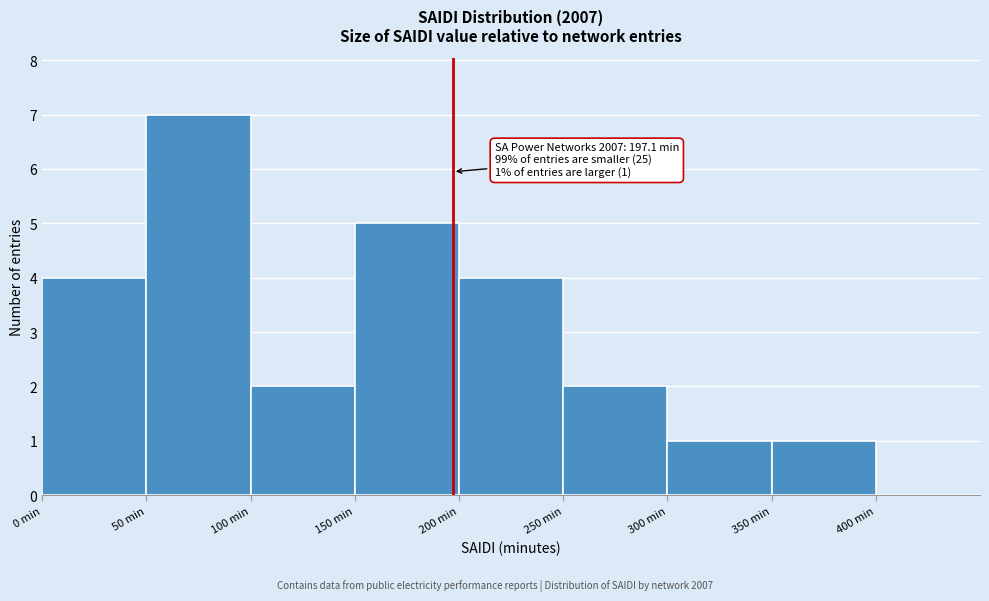

Over which range of the x-axis is the bar tallest?

50 to 100